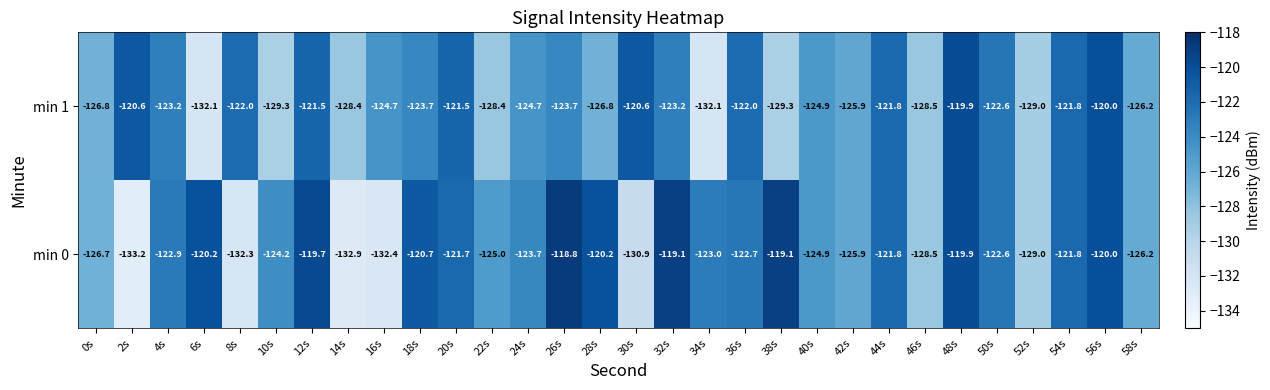

Which series has the largest total across all categories?

min 0